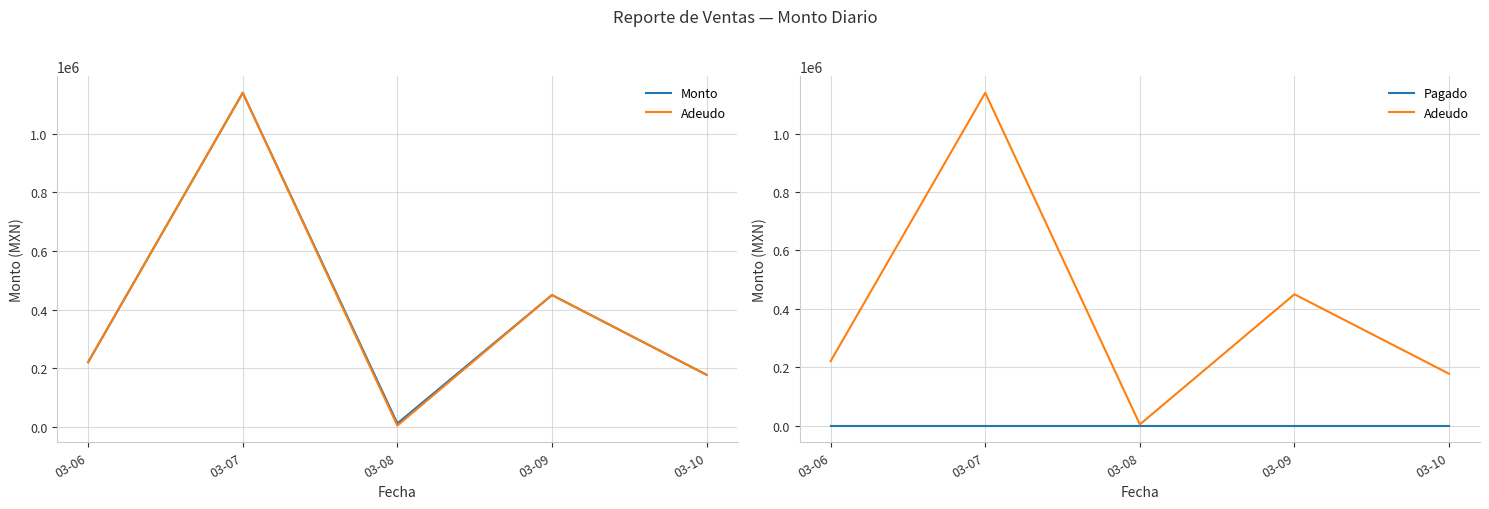

How many distinct data groups are displayed?

3